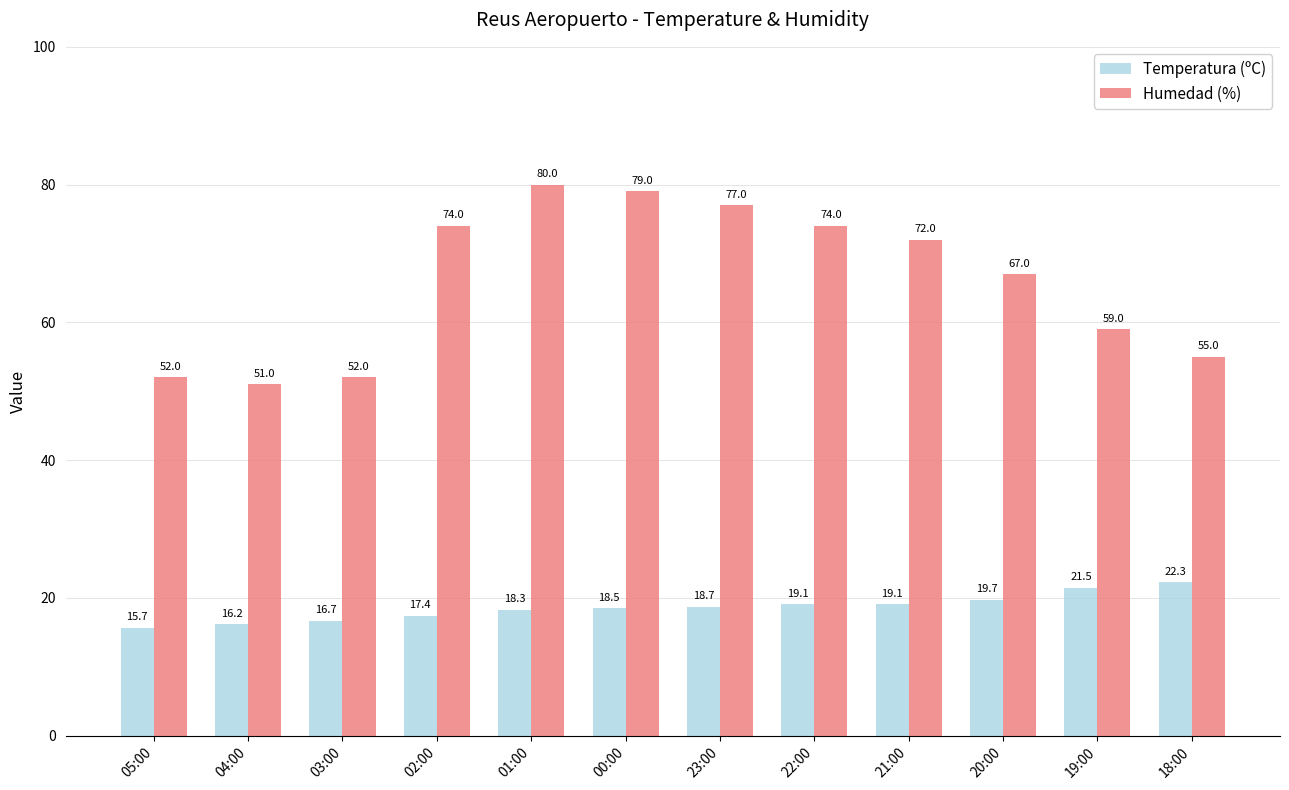

Rank the series by their maximum value, from highest to lowest.

Humedad (%), Temperatura (ºC)